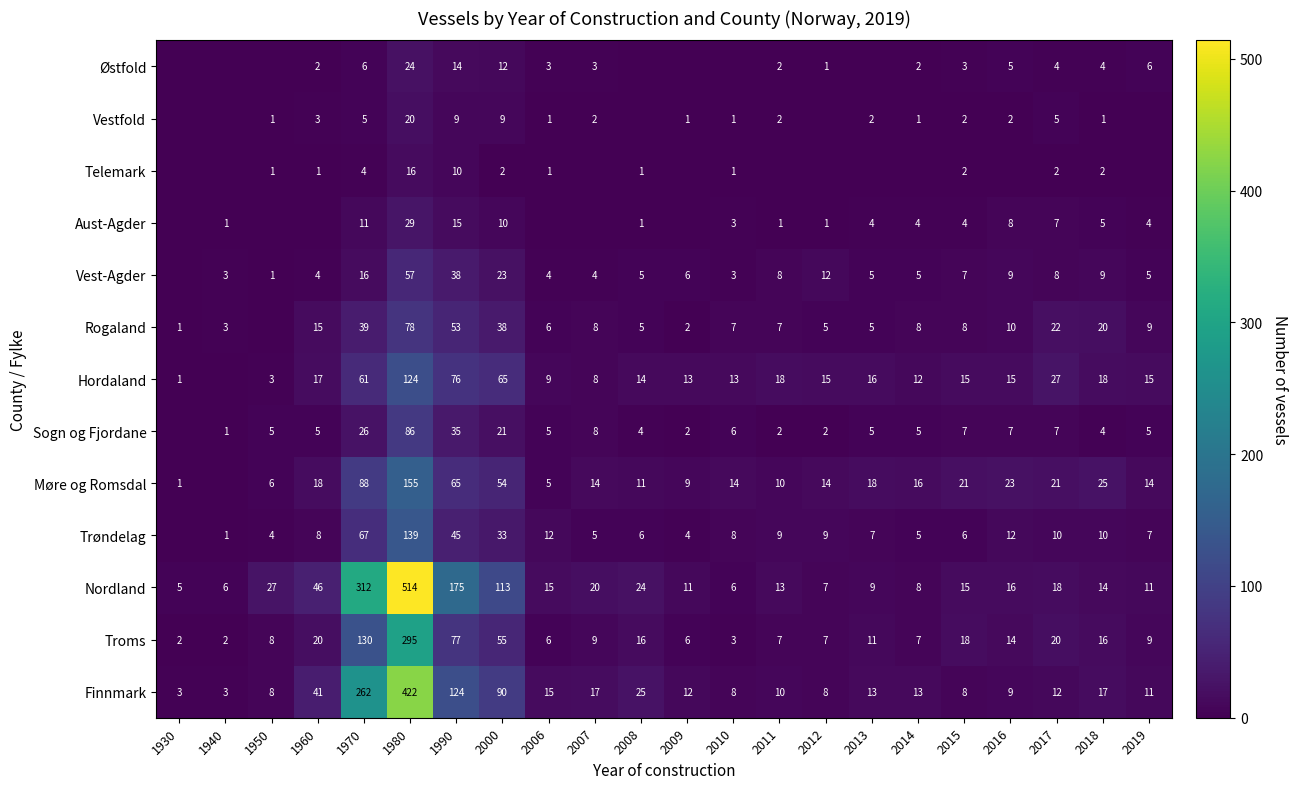

Where is Troms nearest to the value 148?

1970